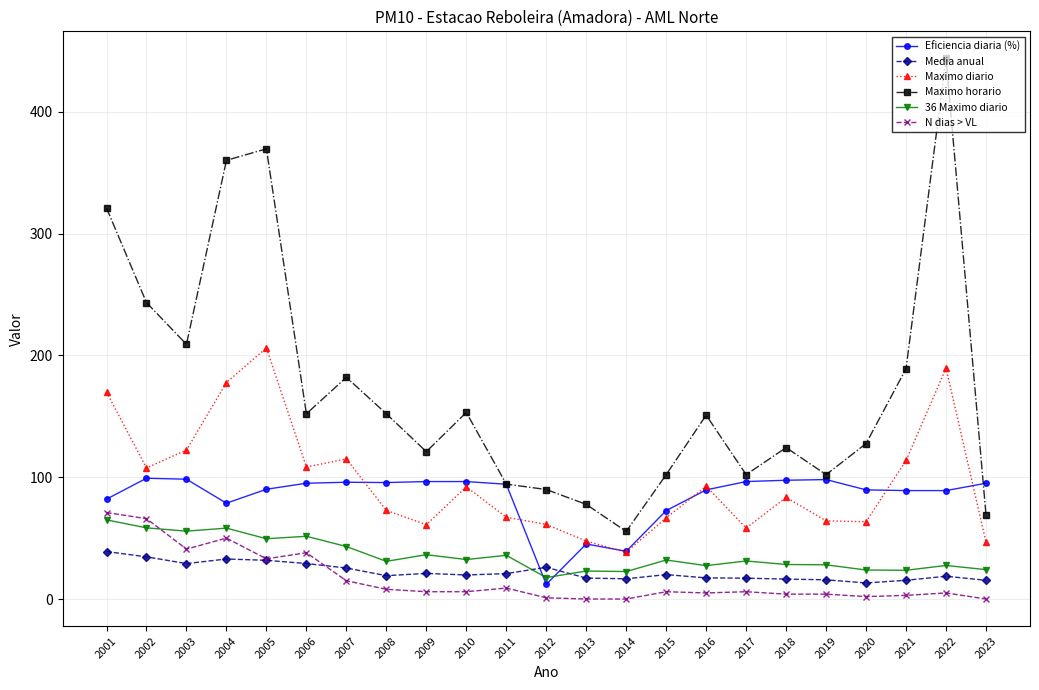

Which series has the widest spread of values?

Maximo horario